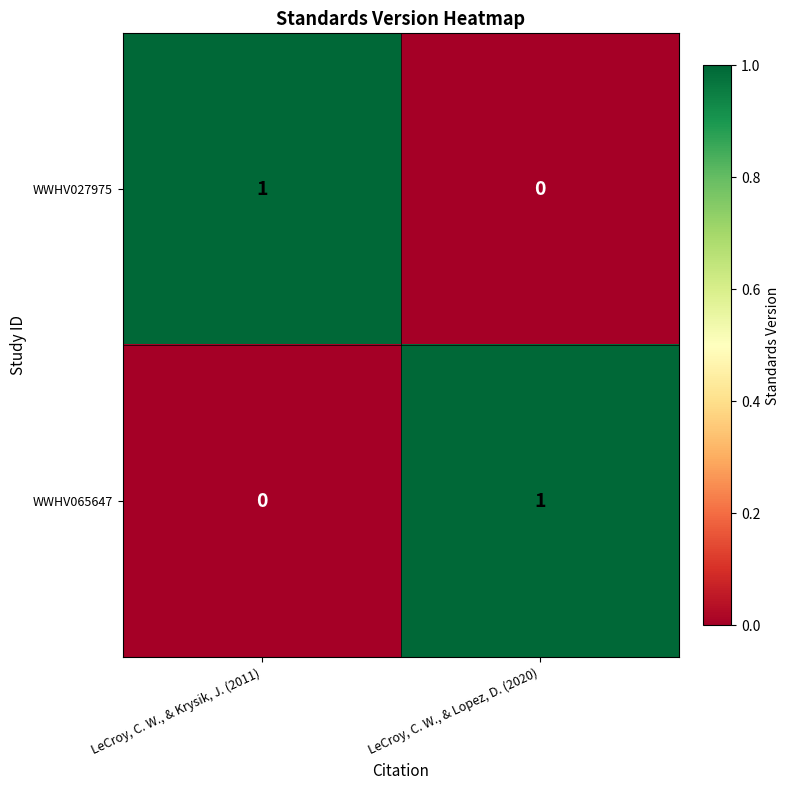

Rank the series at LeCroy, C. W., & Krysik, J. (2011) from highest to lowest value.

WWHV027975, WWHV065647